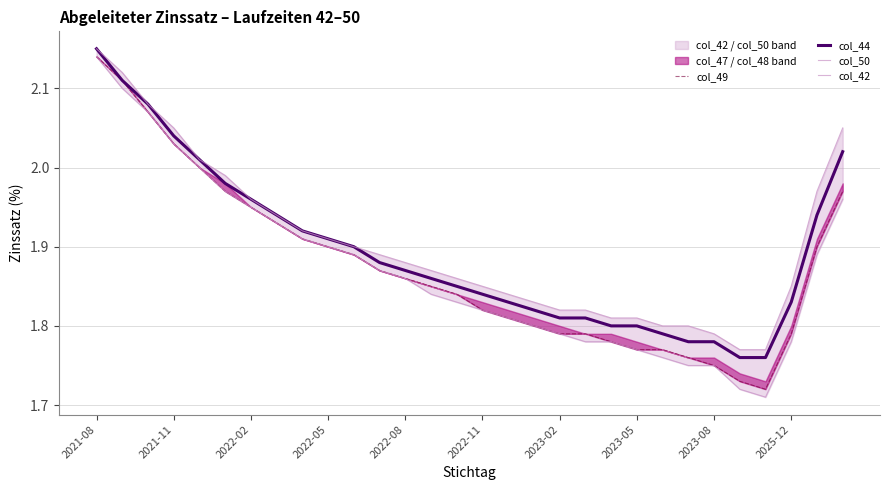

What is the spread (max minus min) of values at 23?

0.1